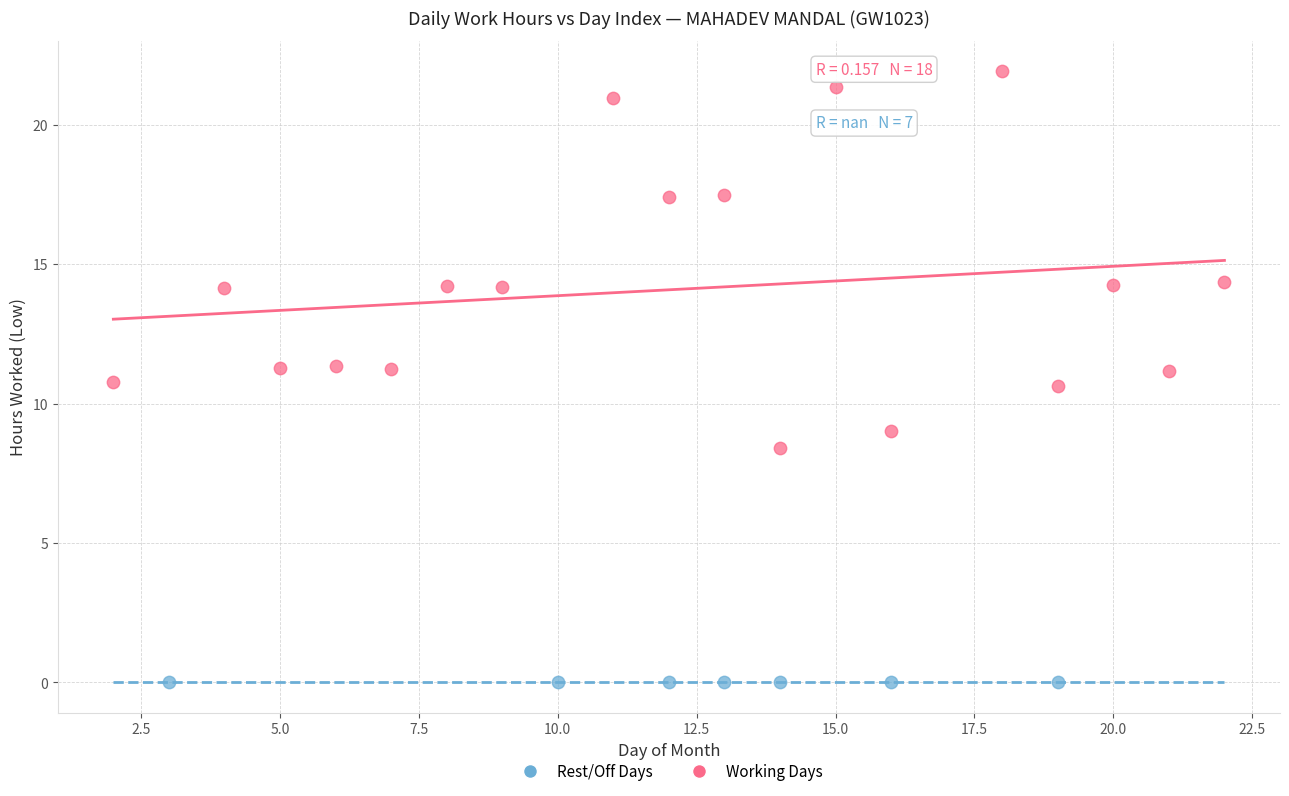

Which series reaches the minimum Y coordinate?

Rest/Off Days